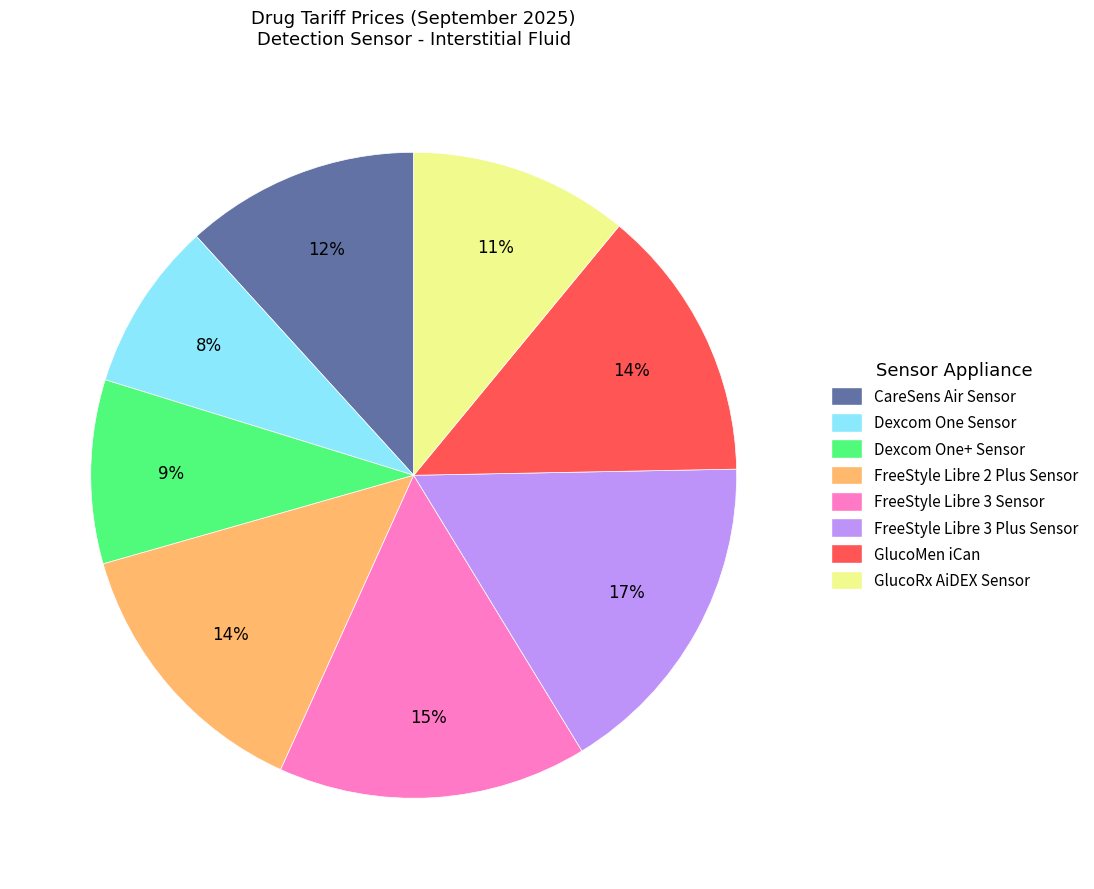

The GlucoMen iCan slice represents 27% of the pie. True or false?

False